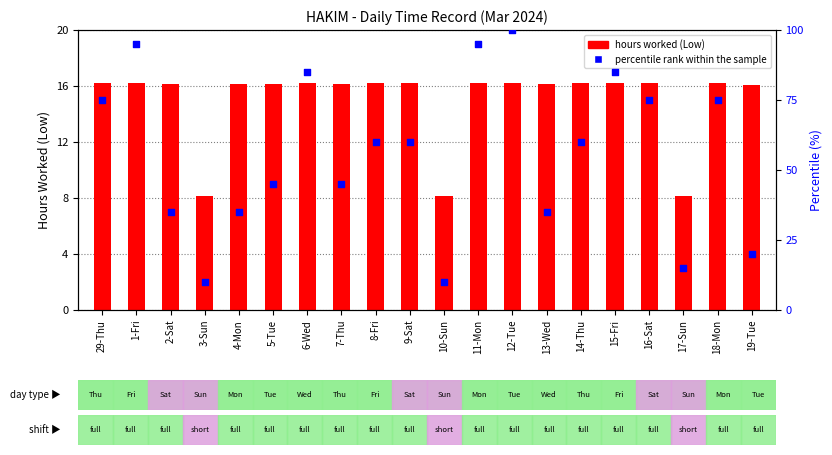

Which series has the widest spread of Y values?

percentile rank within the sample